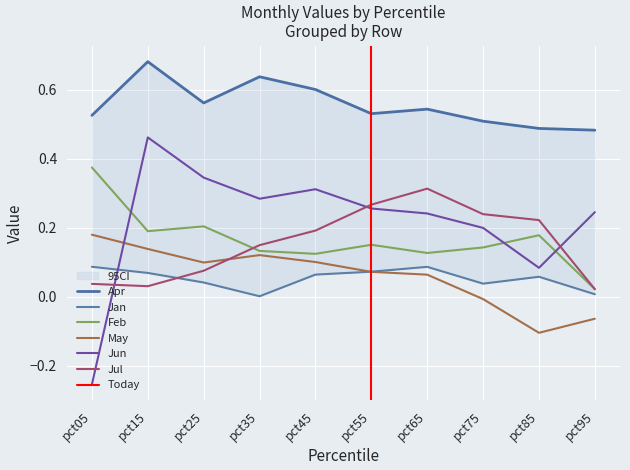

Which series has the largest total across all categories?

Apr